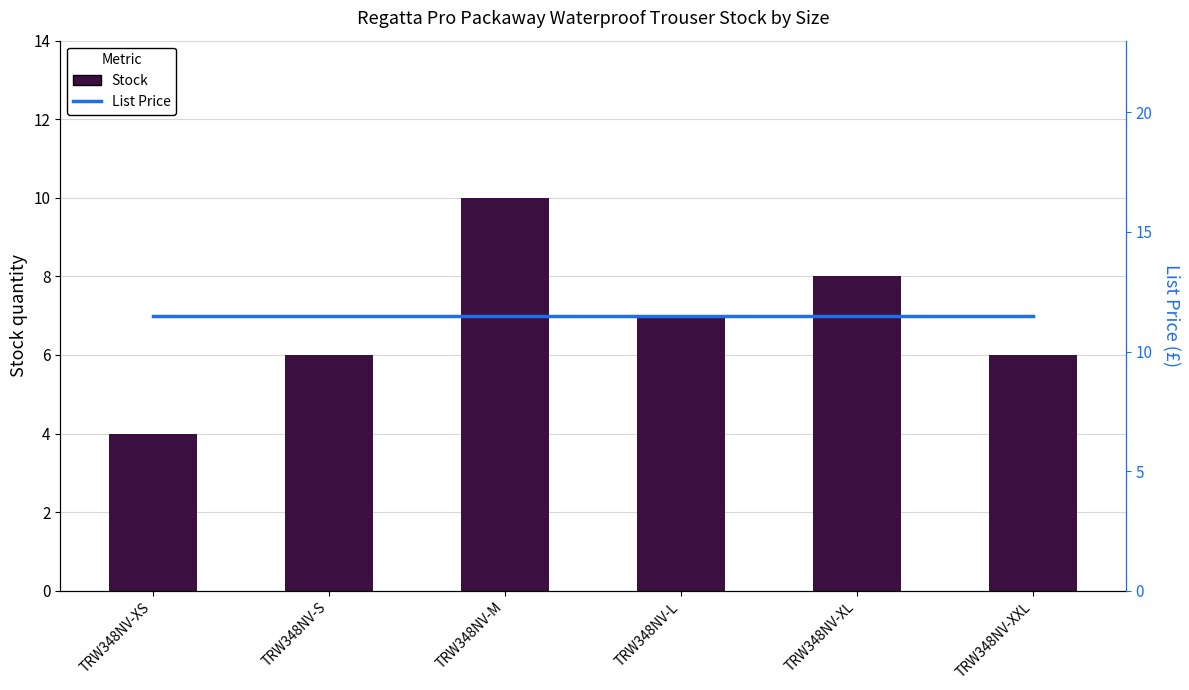

What are all the series names shown in the legend?

Stock, List Price